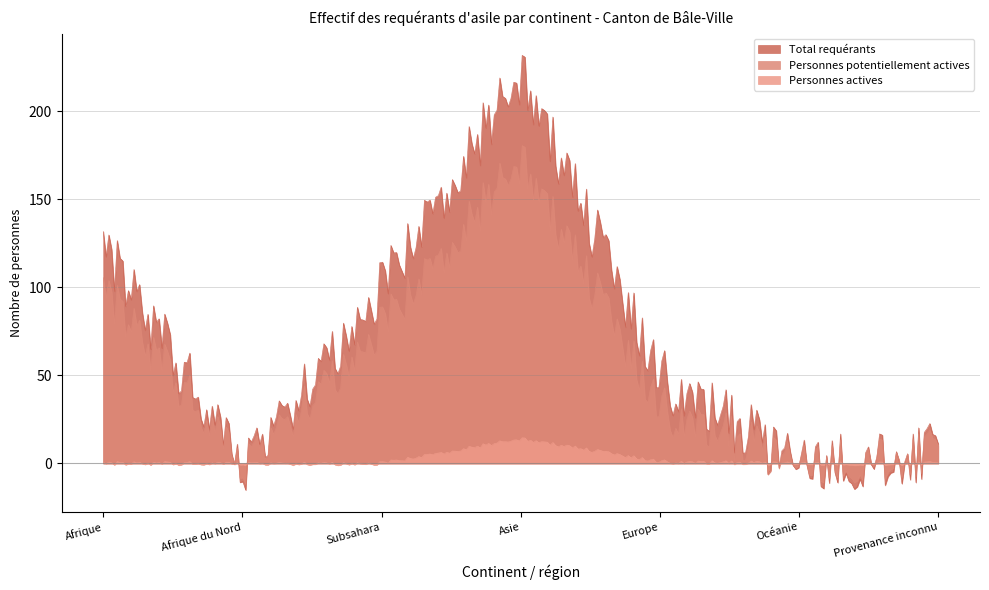

What is the difference between the Personnes potentiellement actives values at Asie and Océanie?

173